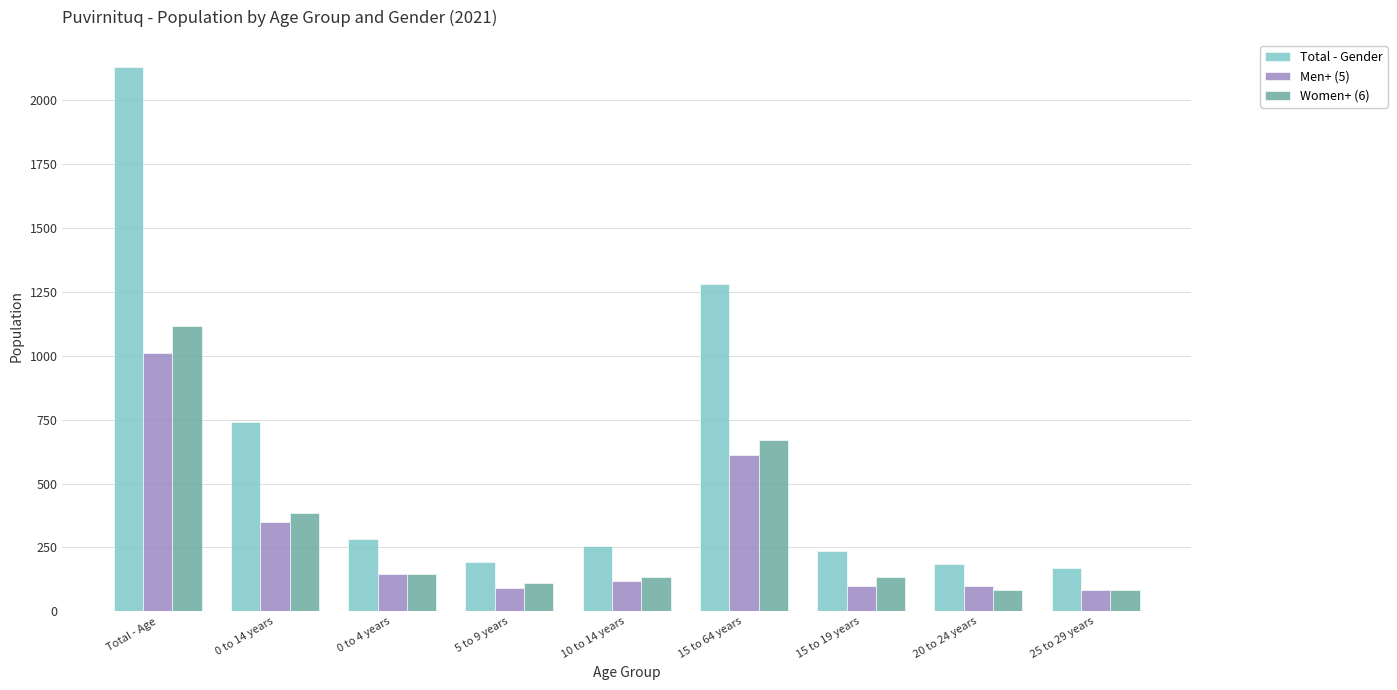

What is the lowest value of the Men+ (5) series?

85